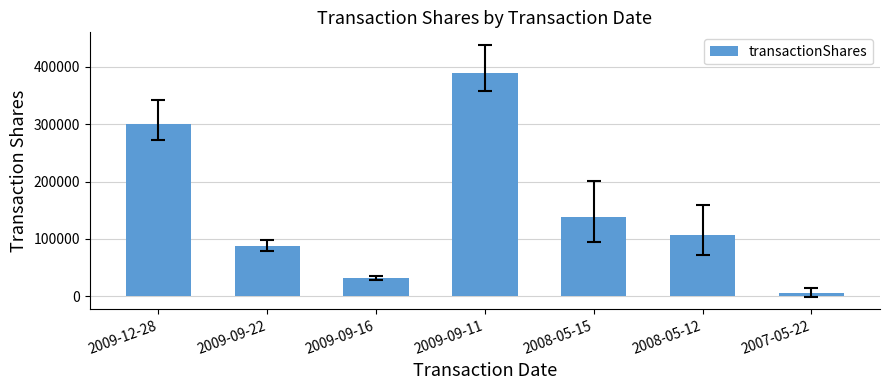

Between 2008-05-12 and 2008-05-15, which is larger?

2008-05-15